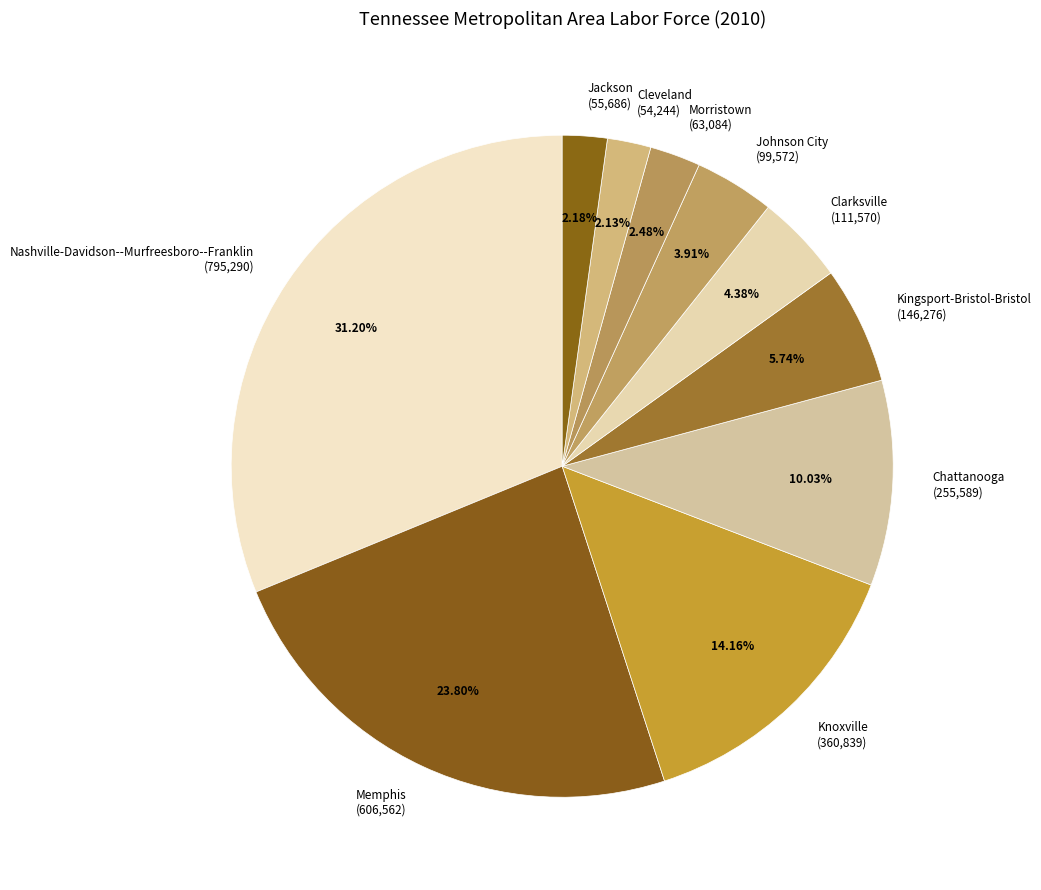

Do Chattanooga and Memphis together represent more than half of the pie?

No